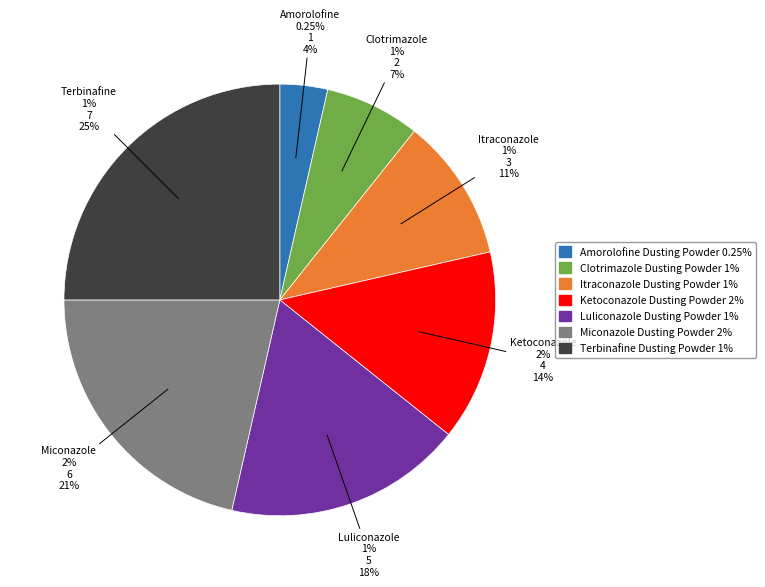

Approximately how many times larger is the value at Terbinafine Dusting
Powder 1% compared to Amorolofine Dusting
Powder 0.25%?

7.0